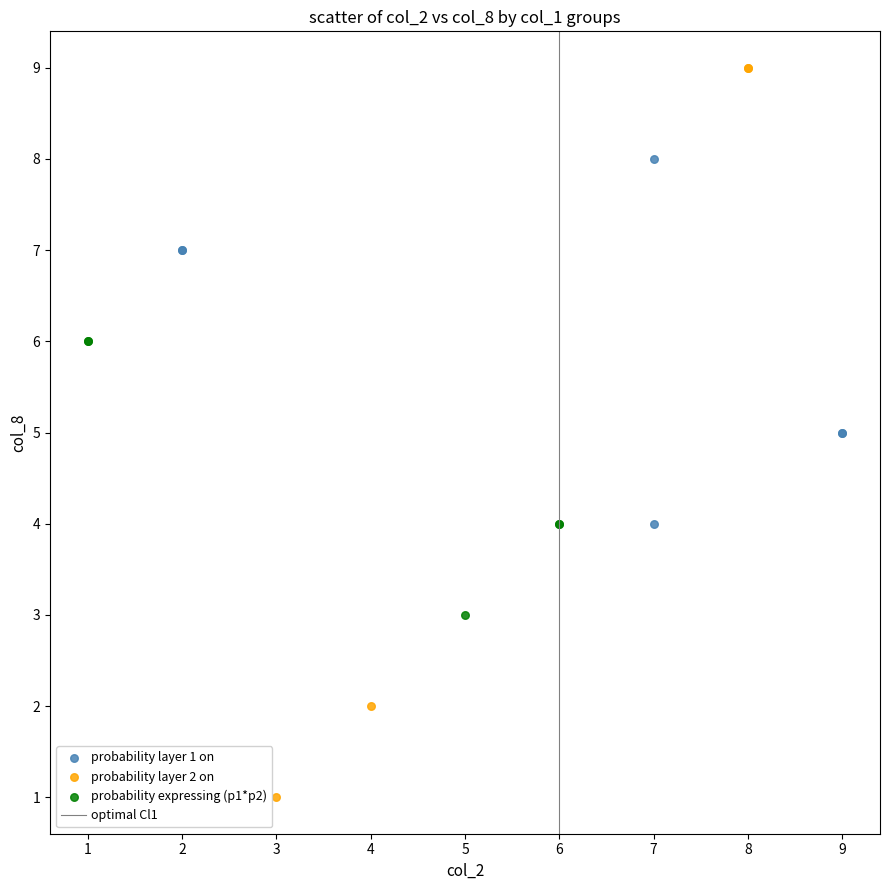

Which series reaches the maximum Y coordinate?

probability layer 2 on